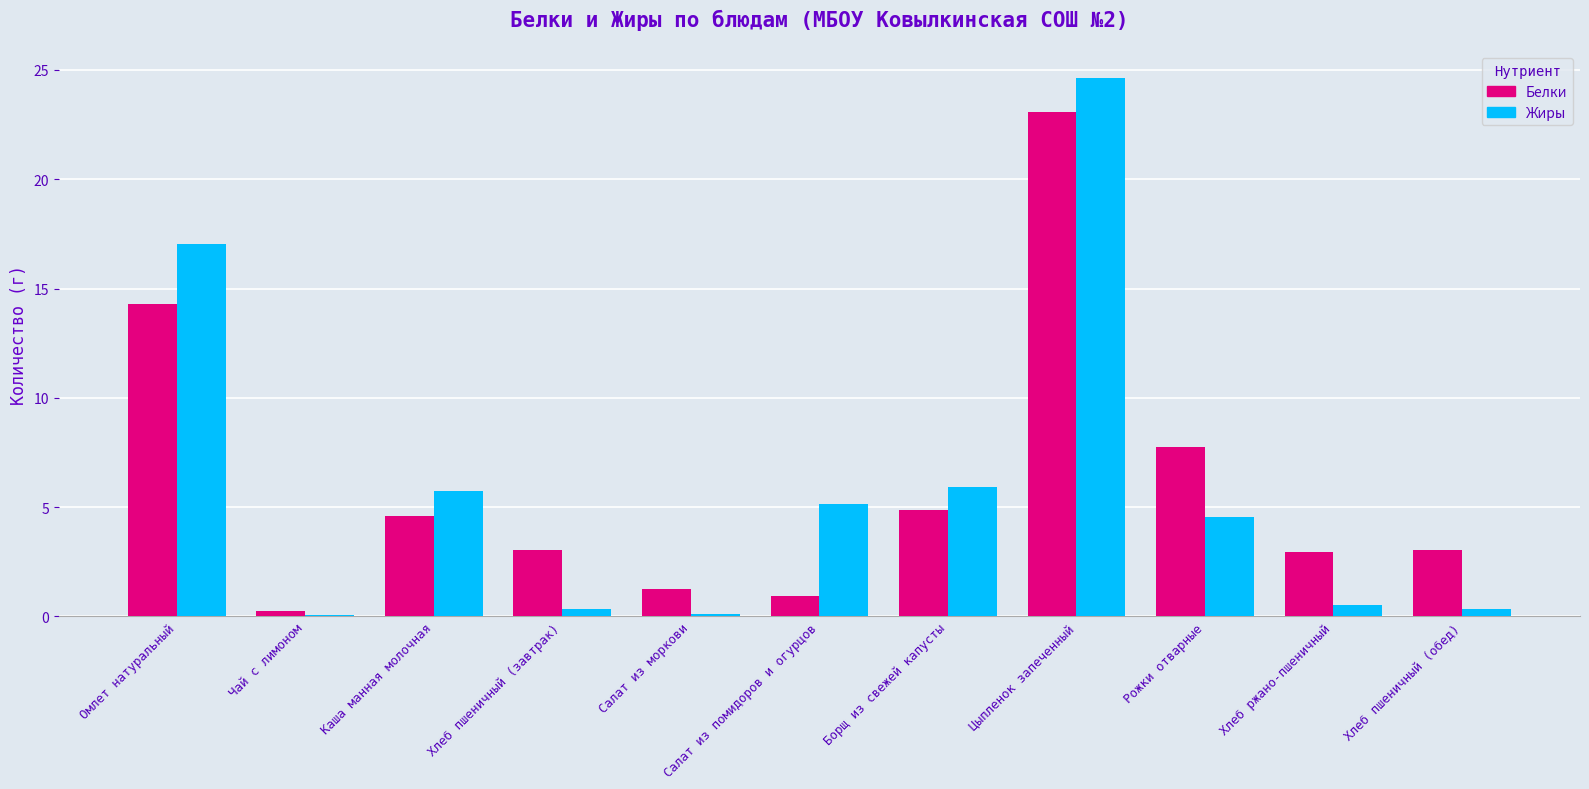

The Белки series shows 0.2 at Чай с лимоном. True or false?

True